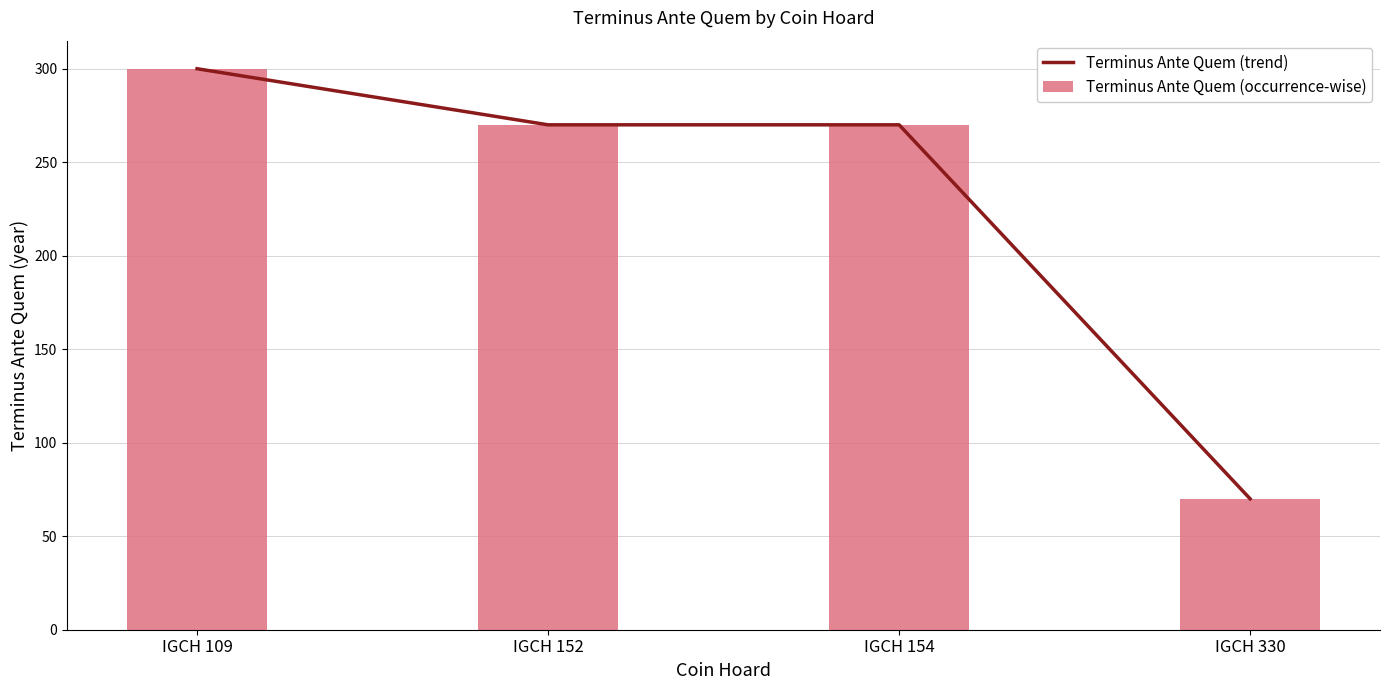

What is the smallest value displayed?

70